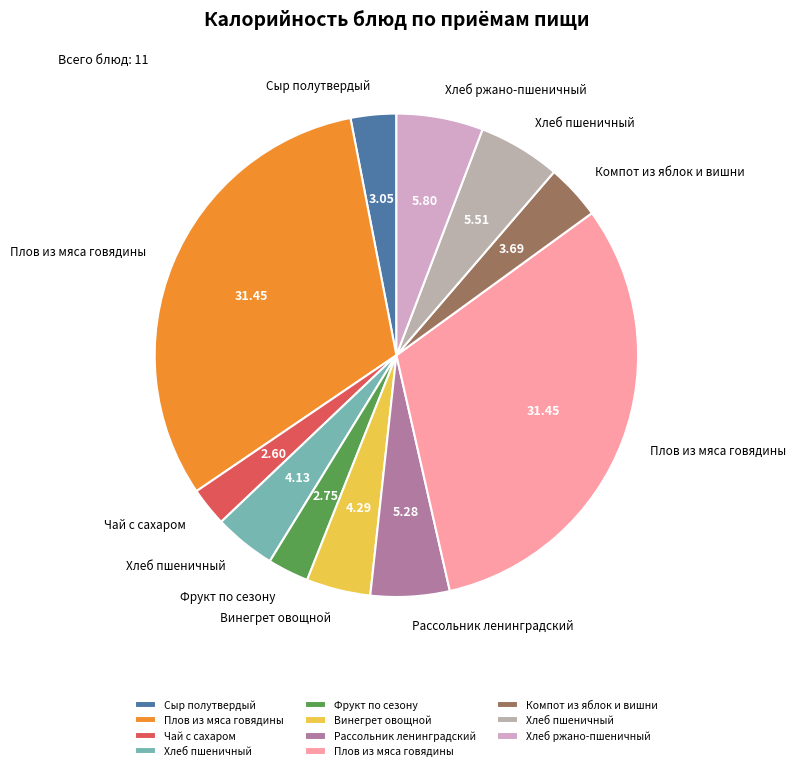

Count the number of slices in the pie.

11